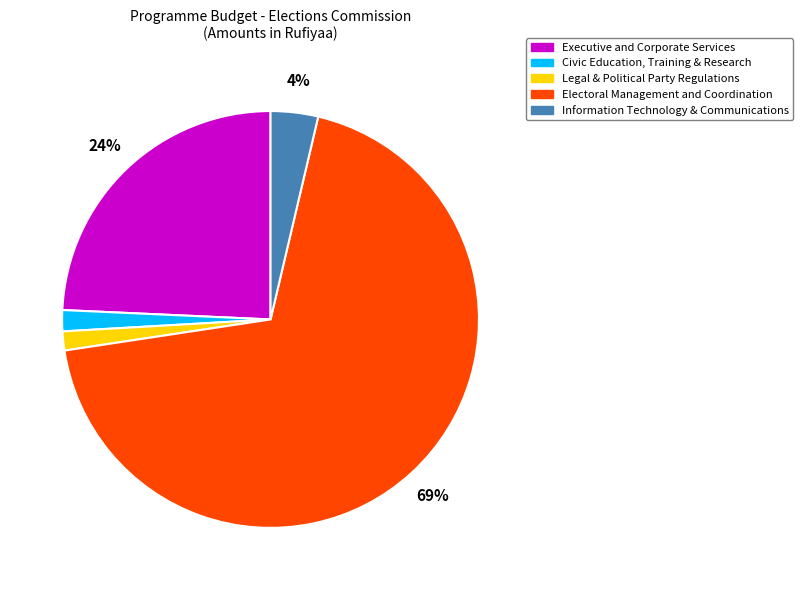

What is the largest slice in the pie chart?

Electoral Management and Coordination